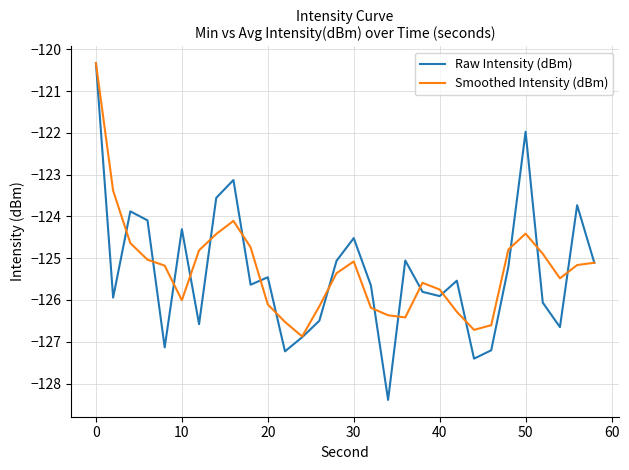

What is the lowest value of the Smoothed Intensity (dBm) series?

-126.9